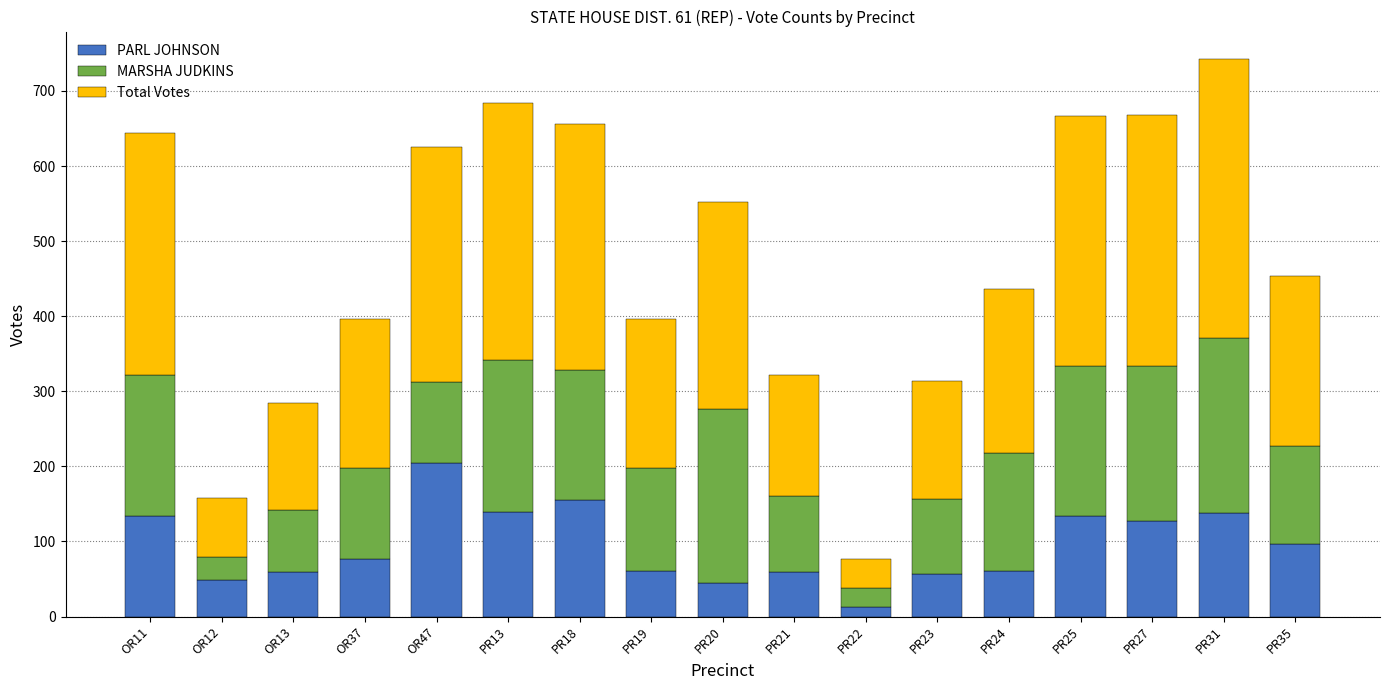

Is it true that PARL JOHNSON equals 130 at PR35?

False